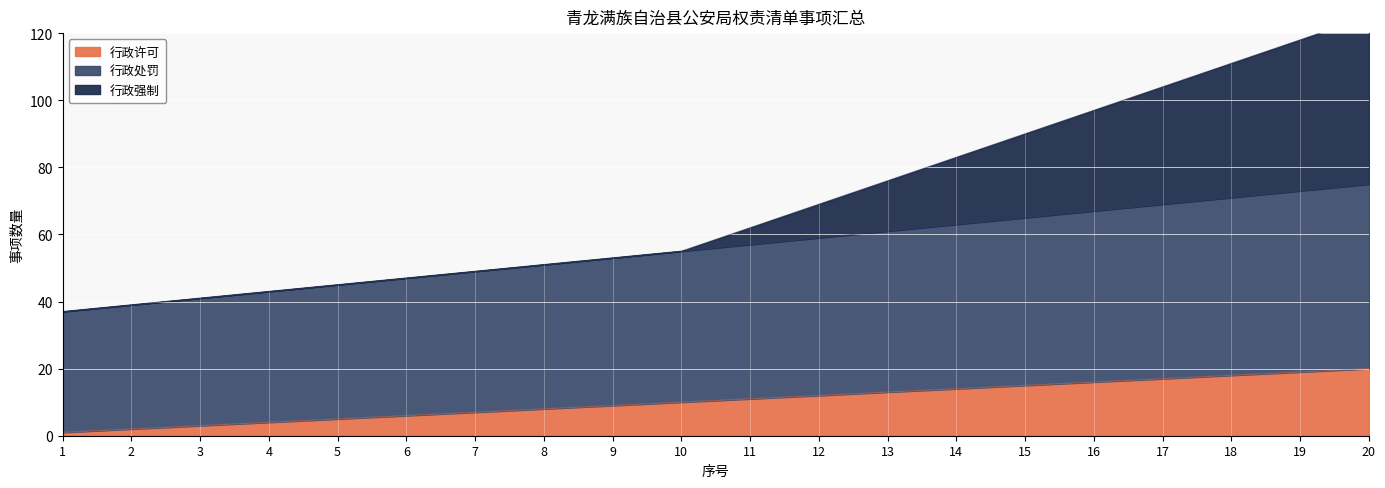

True or false: 行政许可 has more than 2 points higher than both neighbors.

False